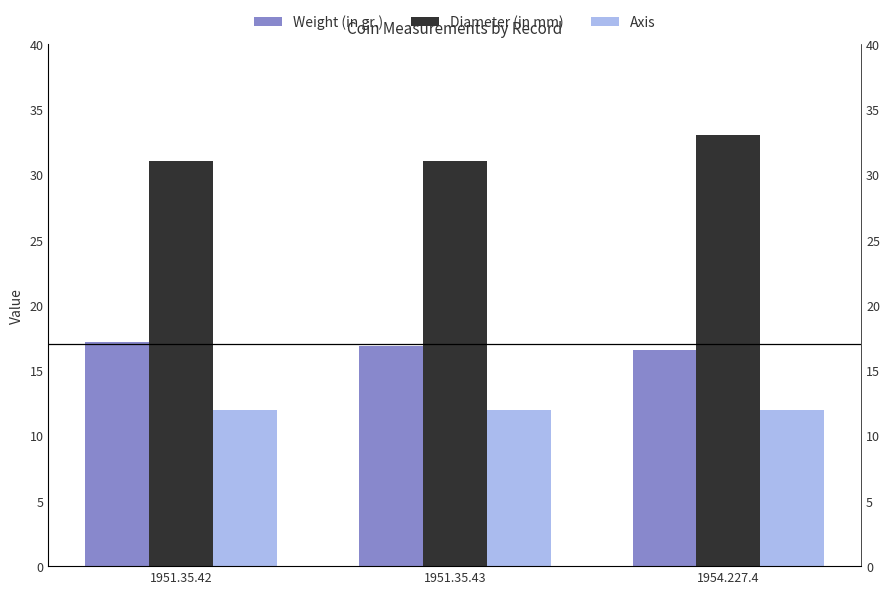

Rank the series by their average value, from lowest to highest.

Axis, Weight (in gr.), Diameter (in mm)